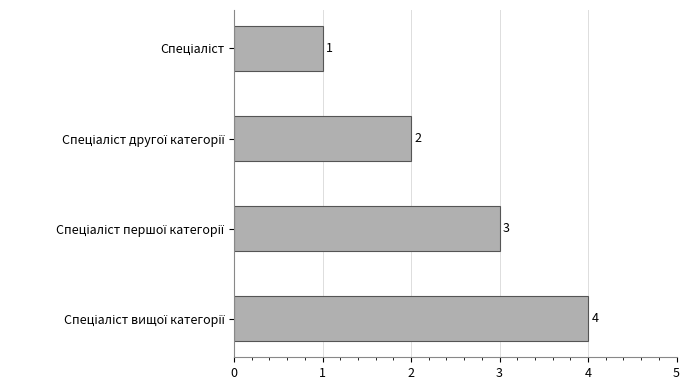

How many values are between 2 and 4?

3